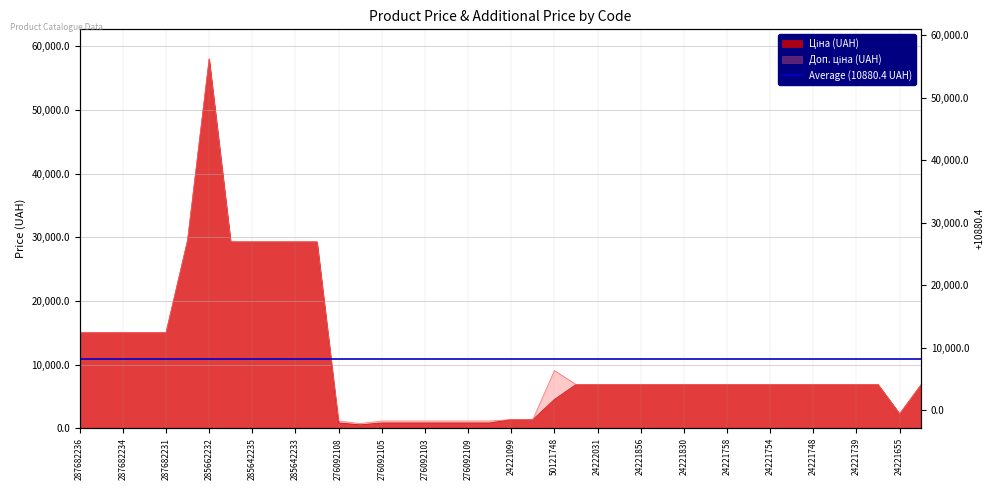

At how many categories does at least one series exceed 21646?

7